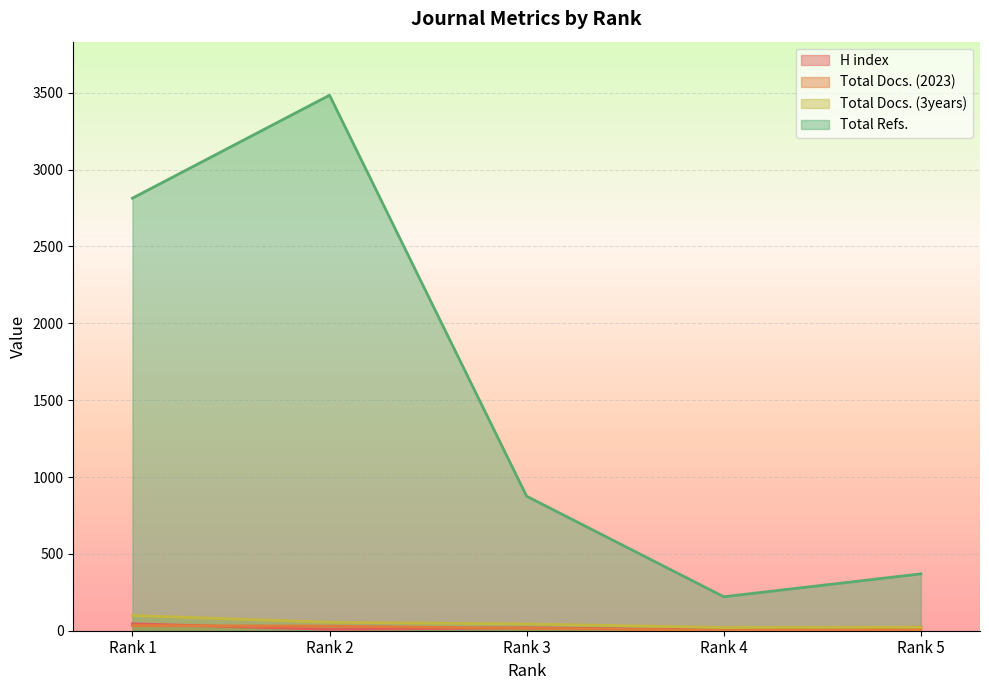

Reading right to left, extract all data points from this chart.

H index: Rank 5=23	Rank 4=4	Rank 3=19	Rank 2=9	Rank 1=45
Total Docs. (2023): Rank 5=8	Rank 4=3	Rank 3=16	Rank 2=30	Rank 1=33
Total Docs. (3years): Rank 5=23	Rank 4=21	Rank 3=44	Rank 2=55	Rank 1=99
Total Refs.: Rank 5=370	Rank 4=221	Rank 3=875	Rank 2=3484	Rank 1=2814